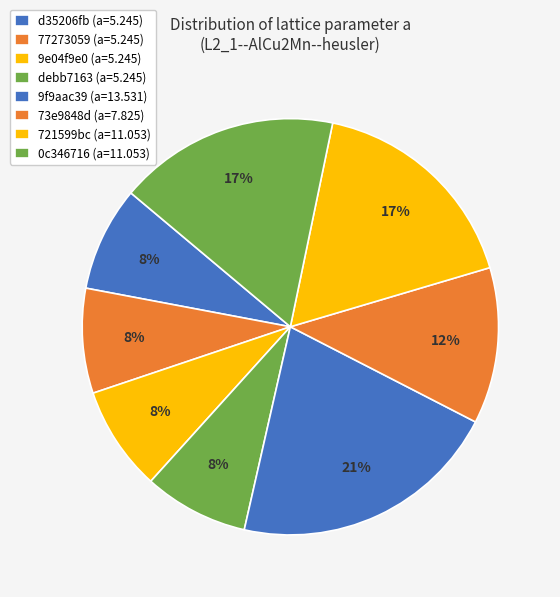

Count the number of slices in the pie.

8